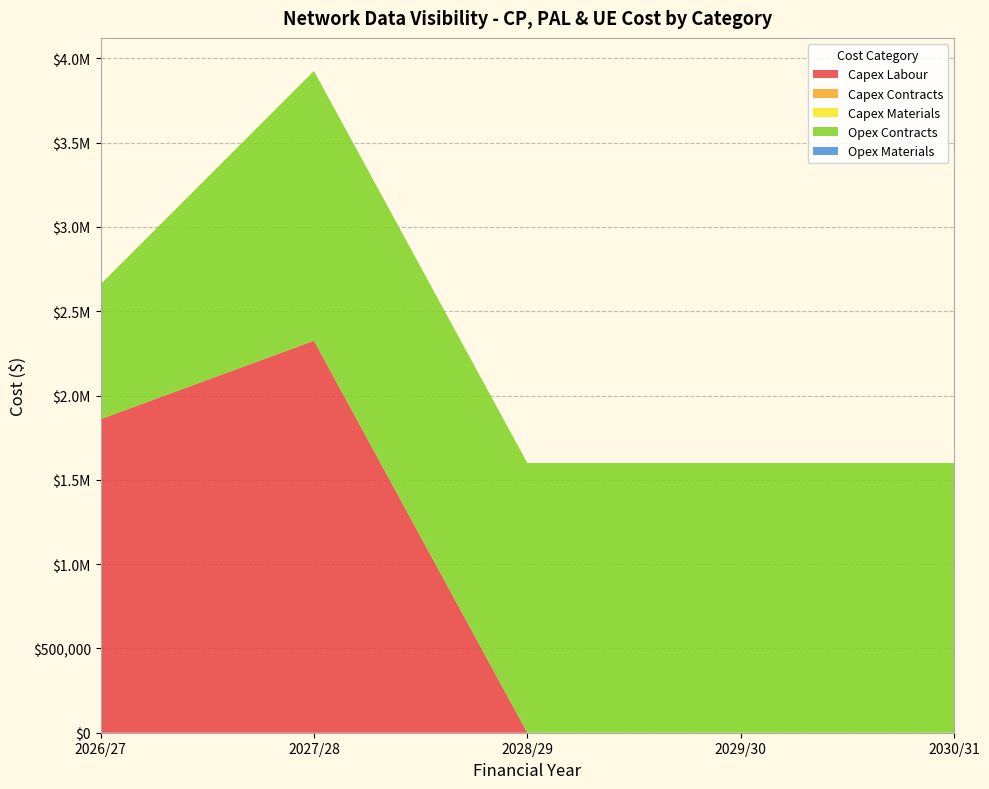

Reading right to left, what are all the values shown in this chart?

Capex Labour: 2030/31=0.0	2029/30=0.0	2028/29=0.0	2027/28=2325440.3	2026/27=1859953.5
Capex Contracts: 2030/31=0.0	2029/30=0.0	2028/29=0.0	2027/28=0.0	2026/27=0.0
Capex Materials: 2030/31=0.0	2029/30=0.0	2028/29=0.0	2027/28=0.0	2026/27=0.0
Opex Contracts: 2030/31=1600000.0	2029/30=1600000.0	2028/29=1600000.0	2027/28=1600000.0	2026/27=800000.0
Opex Materials: 2030/31=0.0	2029/30=0.0	2028/29=0.0	2027/28=0.0	2026/27=0.0